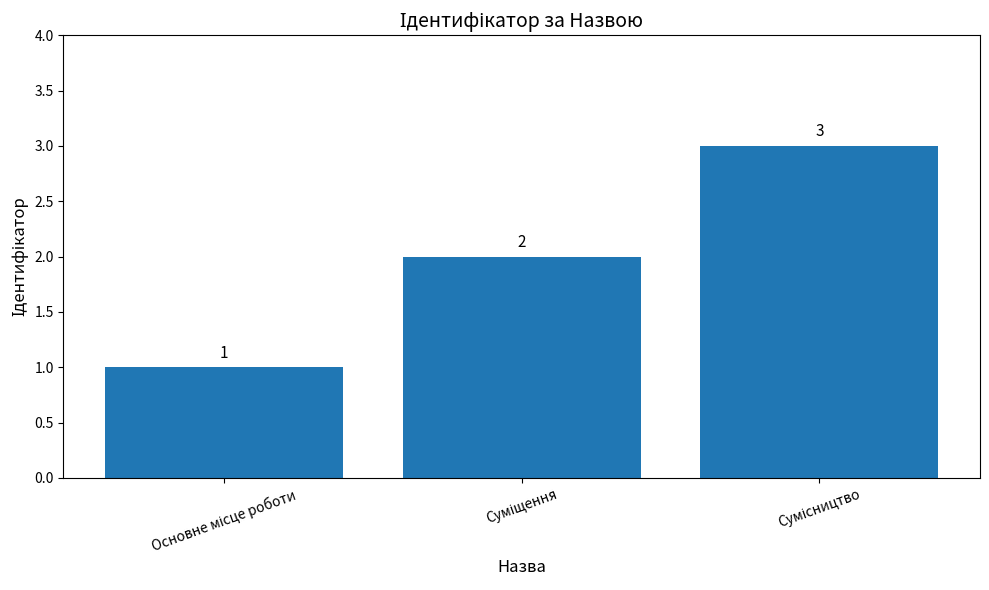

Reading right to left, transcribe all the data shown in this chart.

3	2	1